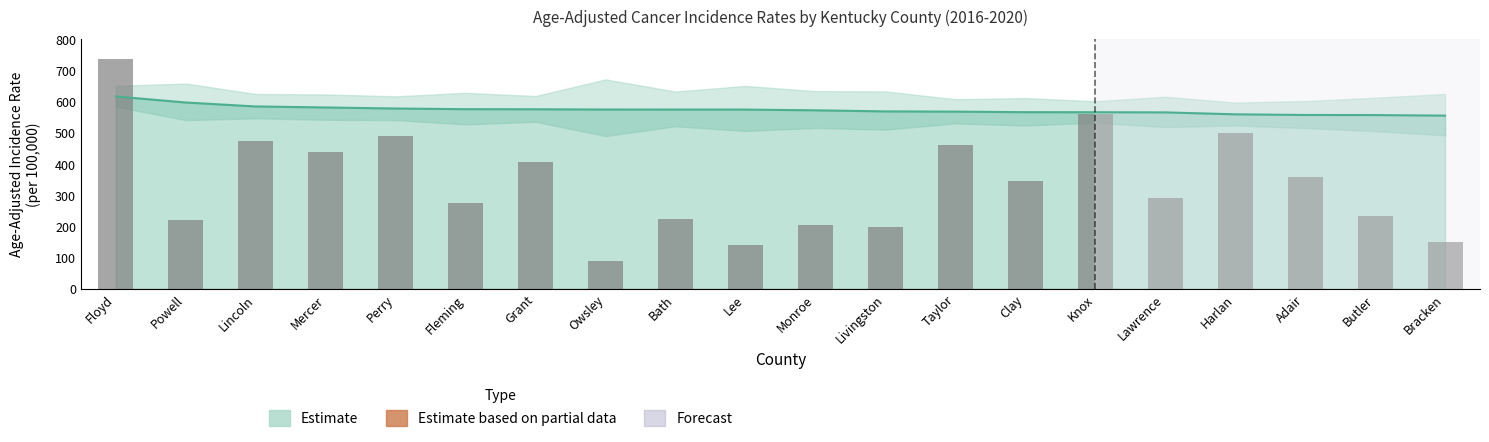

What is the average value?

339.5